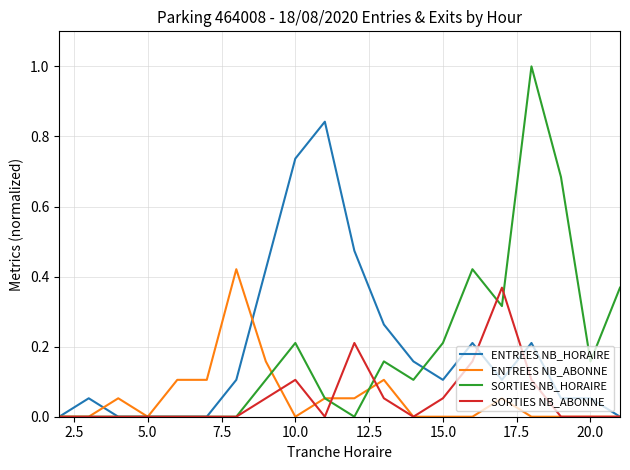

Rank the series by their maximum value, from highest to lowest.

SORTIES NB_HORAIRE, ENTREES NB_HORAIRE, ENTREES NB_ABONNE, SORTIES NB_ABONNE